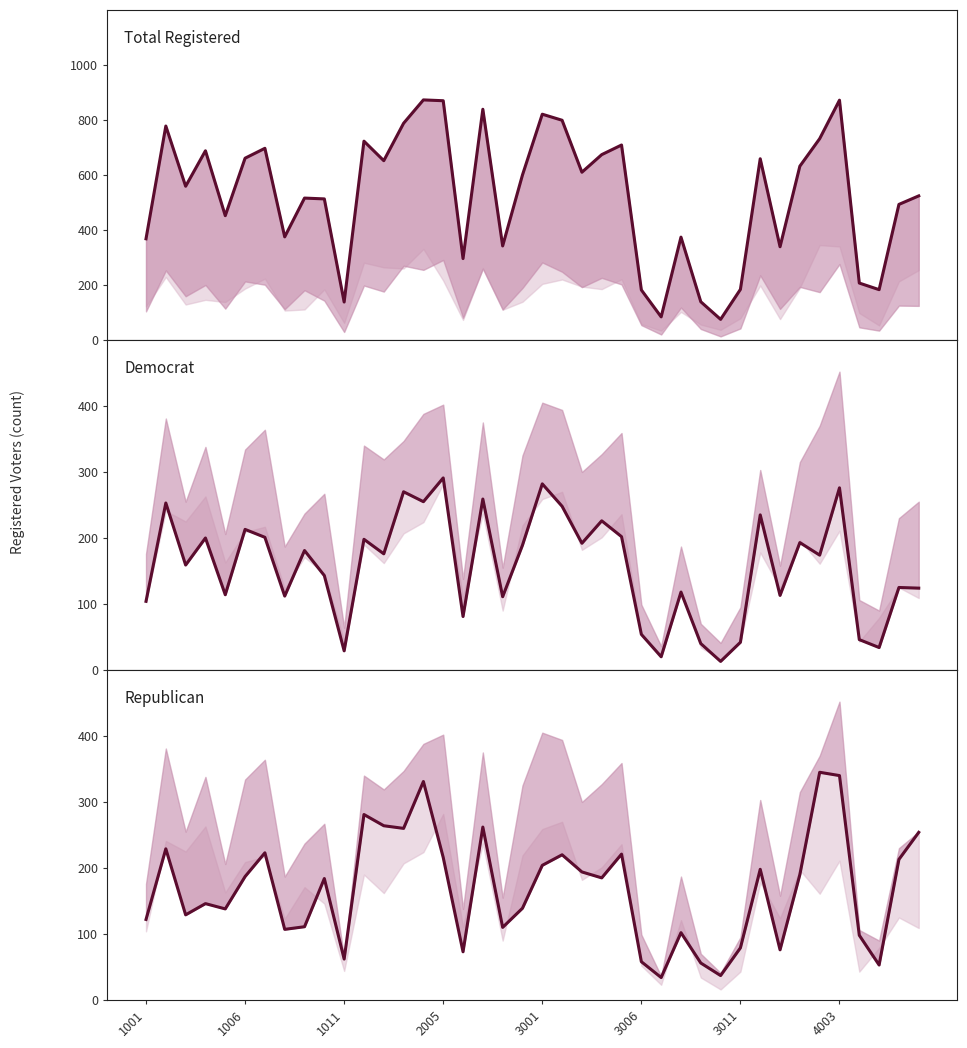

True or false: Democrat has more than 2 interior local peaks.

True